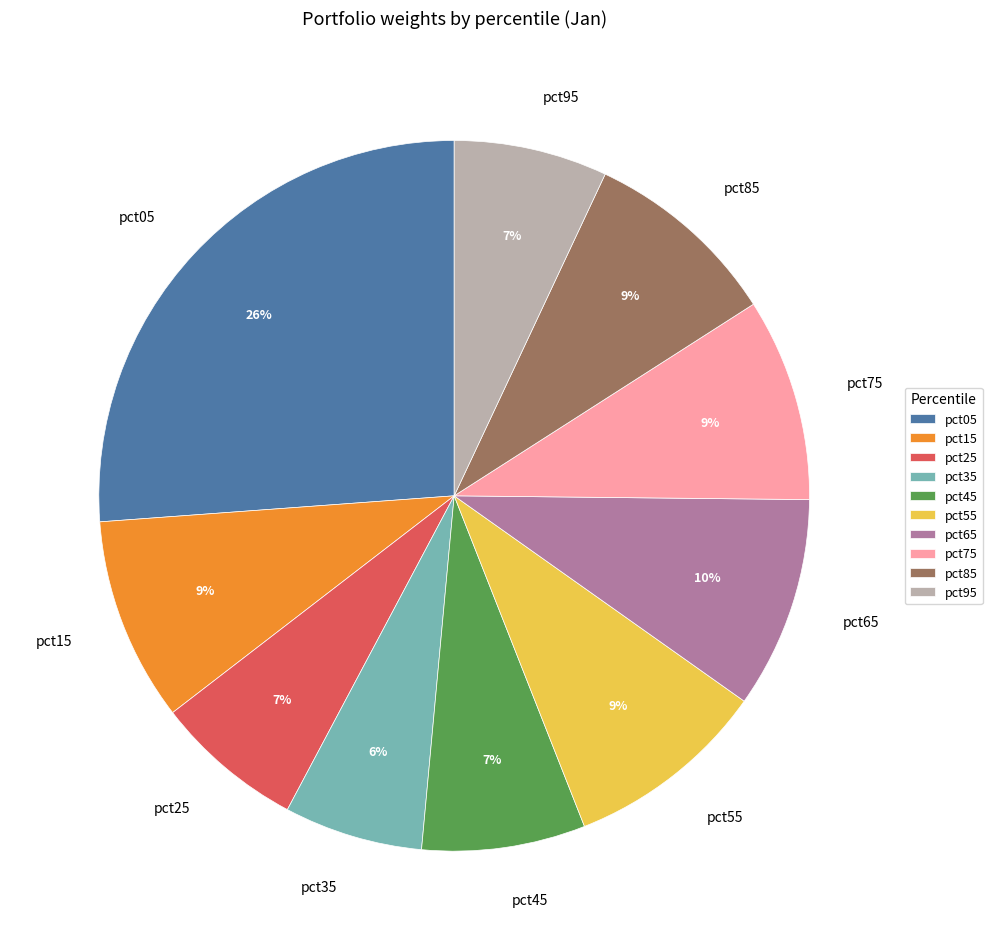

To the nearest percent, what is the average slice percentage?

10%